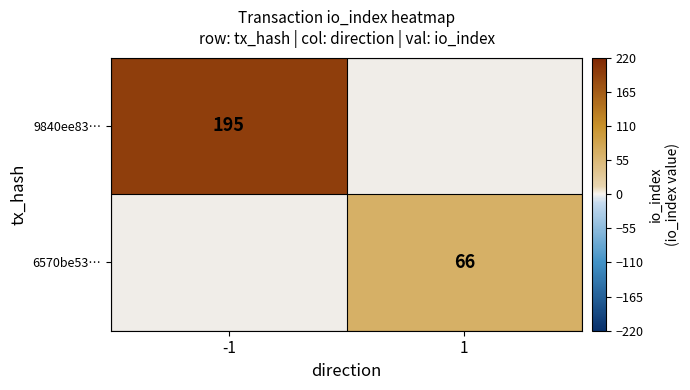

How many data points does each series have?

2